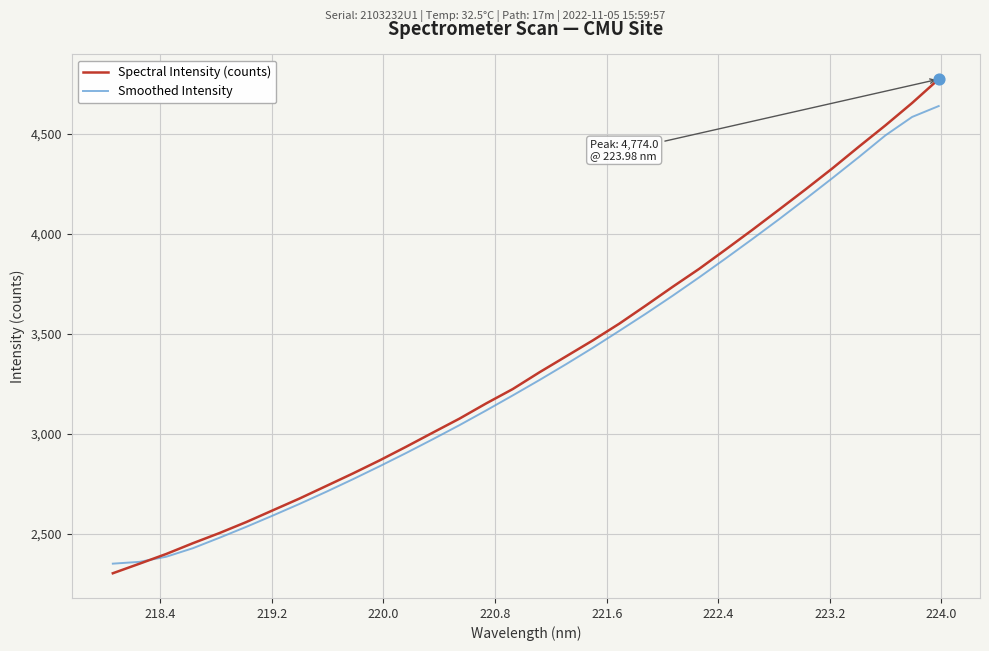

What are all the series names shown in the legend?

Spectral Intensity (counts), Smoothed Intensity